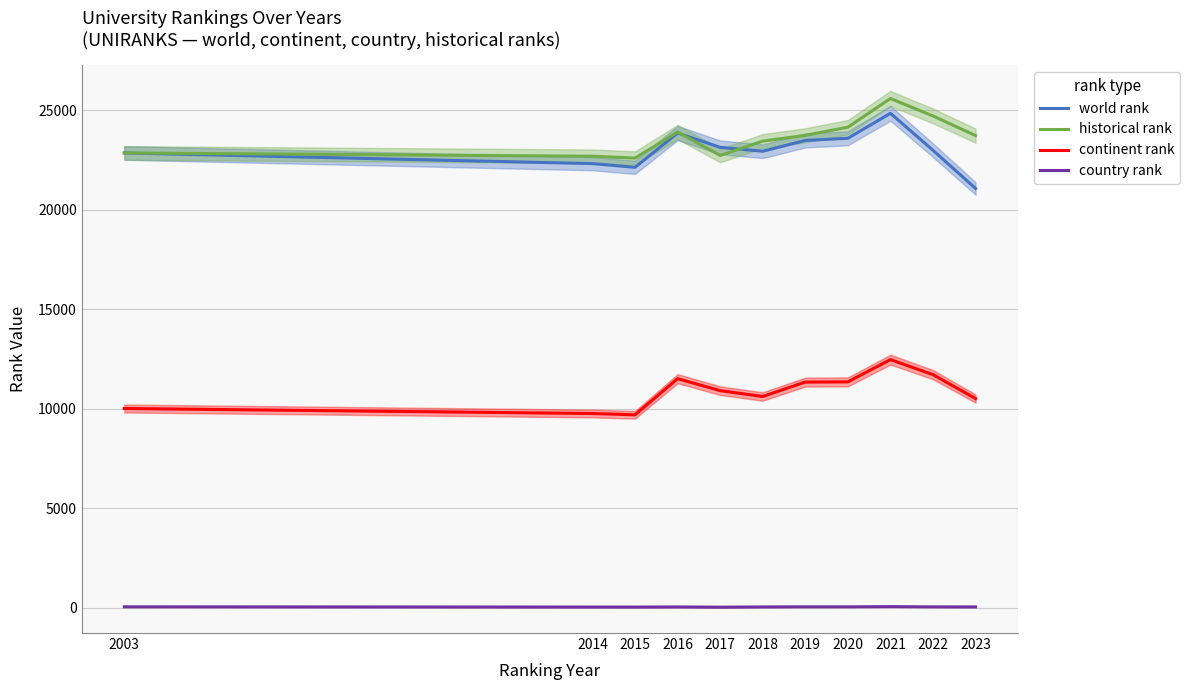

Reading left to right, list all the values displayed in this chart.

world rank: 2003=22864	2014=22327	2015=22140	2016=23866	2017=23146	2018=22949	2019=23491	2020=23602	2021=24857	2022=22998	2023=21078
historical rank: 2003=22864	2014=22698	2015=22606	2016=23917	2017=22735	2018=23459	2019=23748	2020=24160	2021=25601	2022=24724	2023=23737
continent rank: 2003=10012	2014=9760	2015=9695	2016=11512	2017=10910	2018=10616	2019=11341	2020=11351	2021=12471	2022=11715	2023=10512
country rank: 2003=39	2014=27	2015=26	2016=32	2017=21	2018=32	2019=39	2020=38	2021=48	2022=36	2023=33